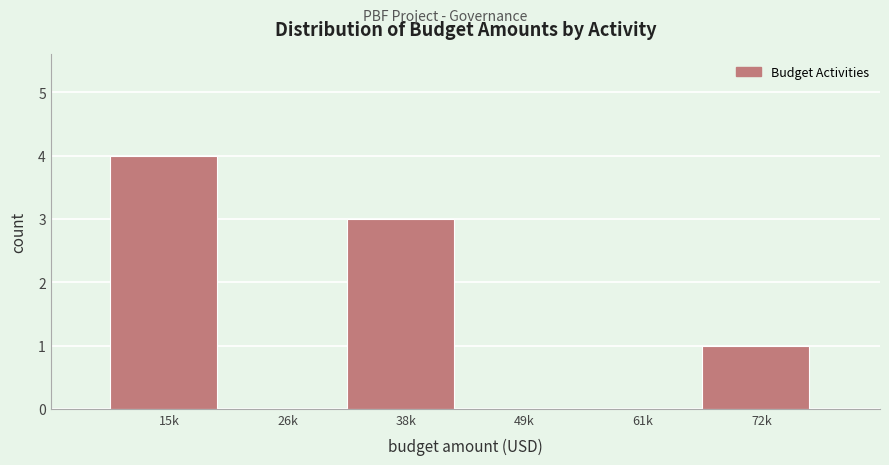

Reading right to left, list all the values displayed in this chart.

72k=1	61k=0	49k=0	38k=3	26k=0	15k=4